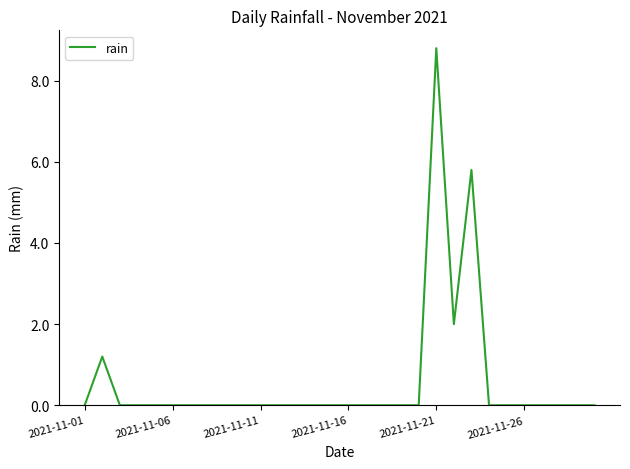

What is the maximum value shown in the chart?

8.8